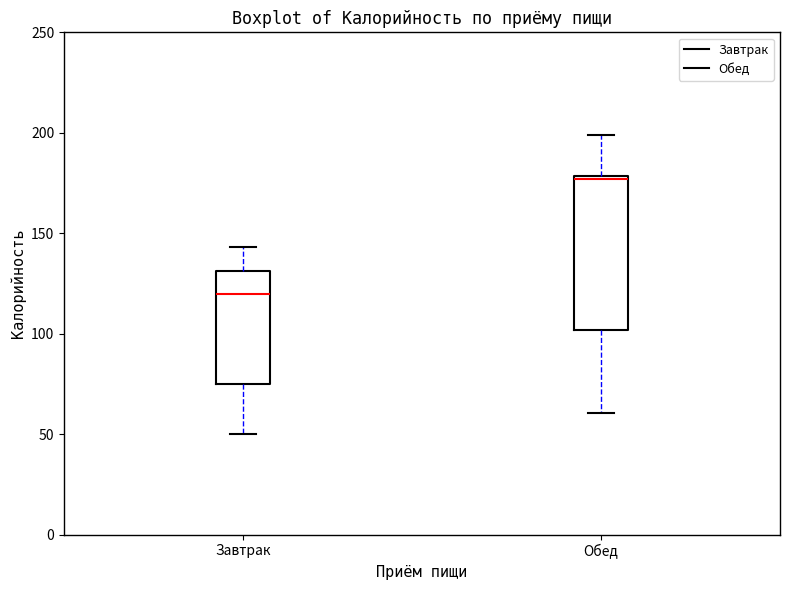

Which box's median line is the lowest?

Завтрак